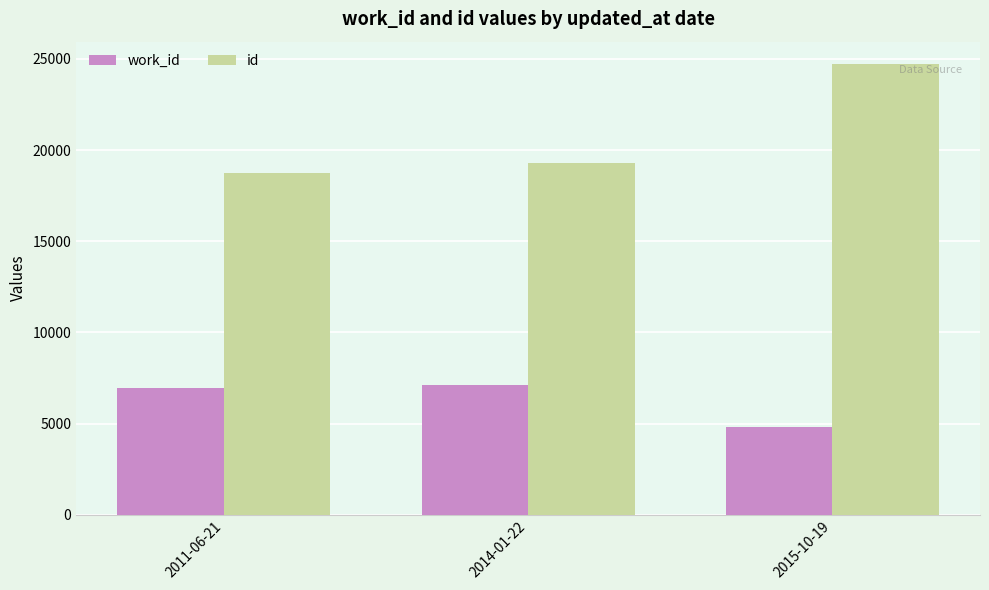

At which label is work_id closest to 5968?

2011-06-21